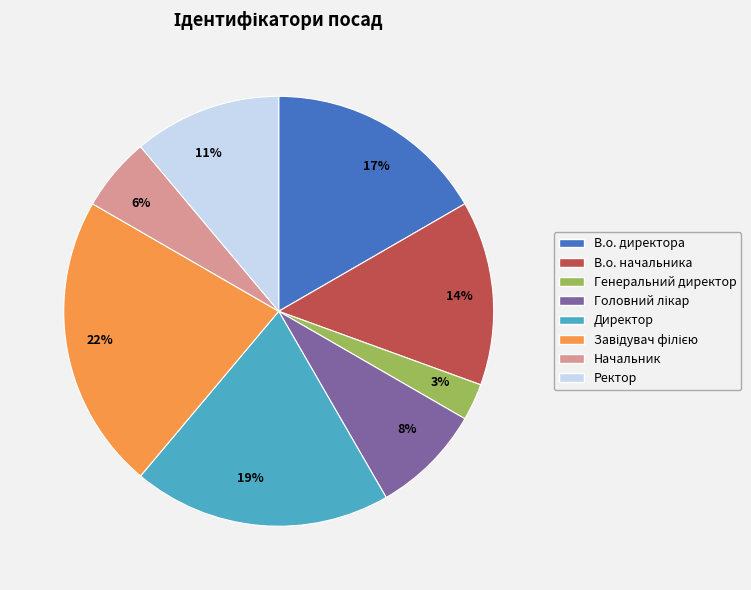

Does 19% account for over 50% of the chart?

No